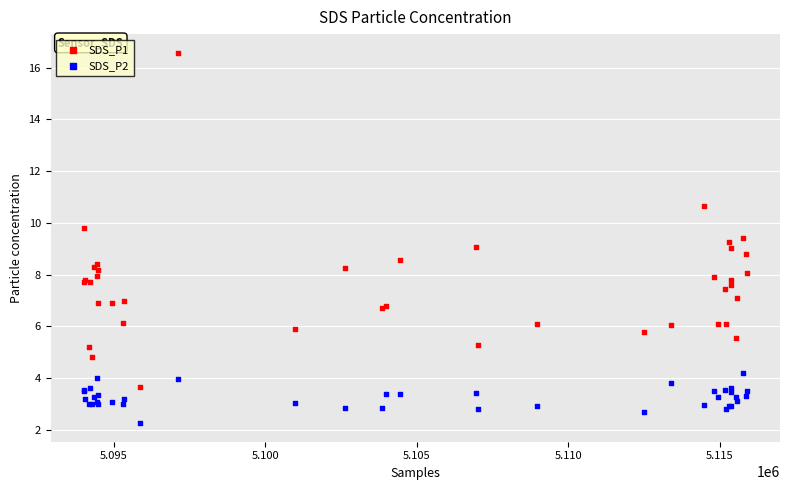

In the SDS_P1 series, what Y value is closest to 10?

9.8